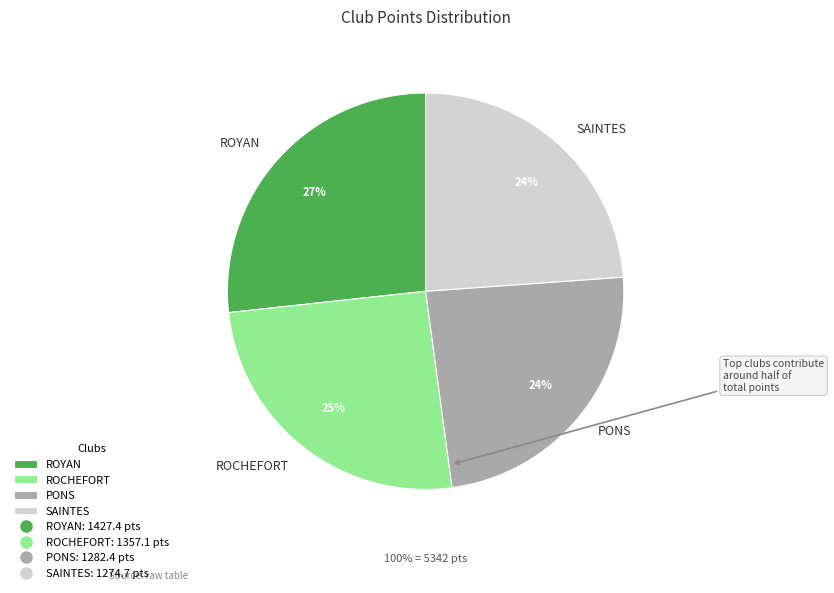

To the nearest percent, what is the difference between the largest and smallest slice percentages?

3%